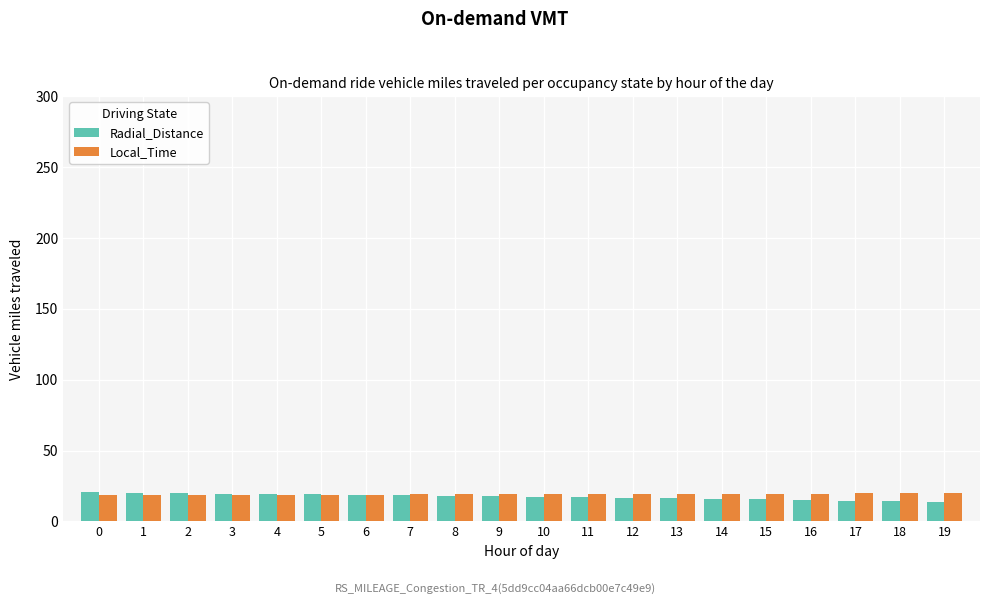

Is it true that Radial_Distance equals 3.0 at 19?

False